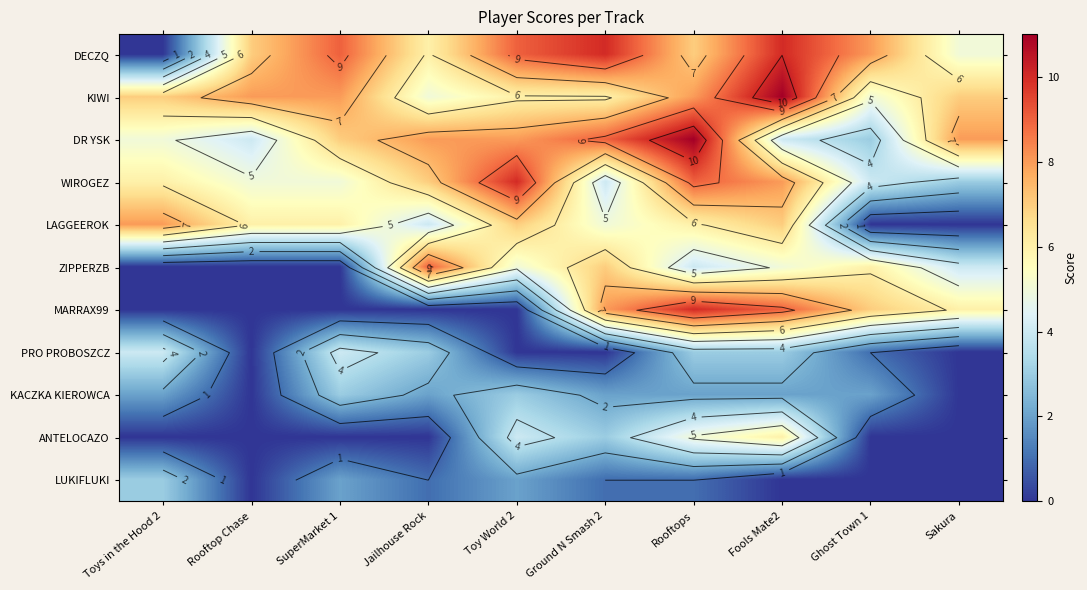

Which series has the largest total across all categories?

DECZQ